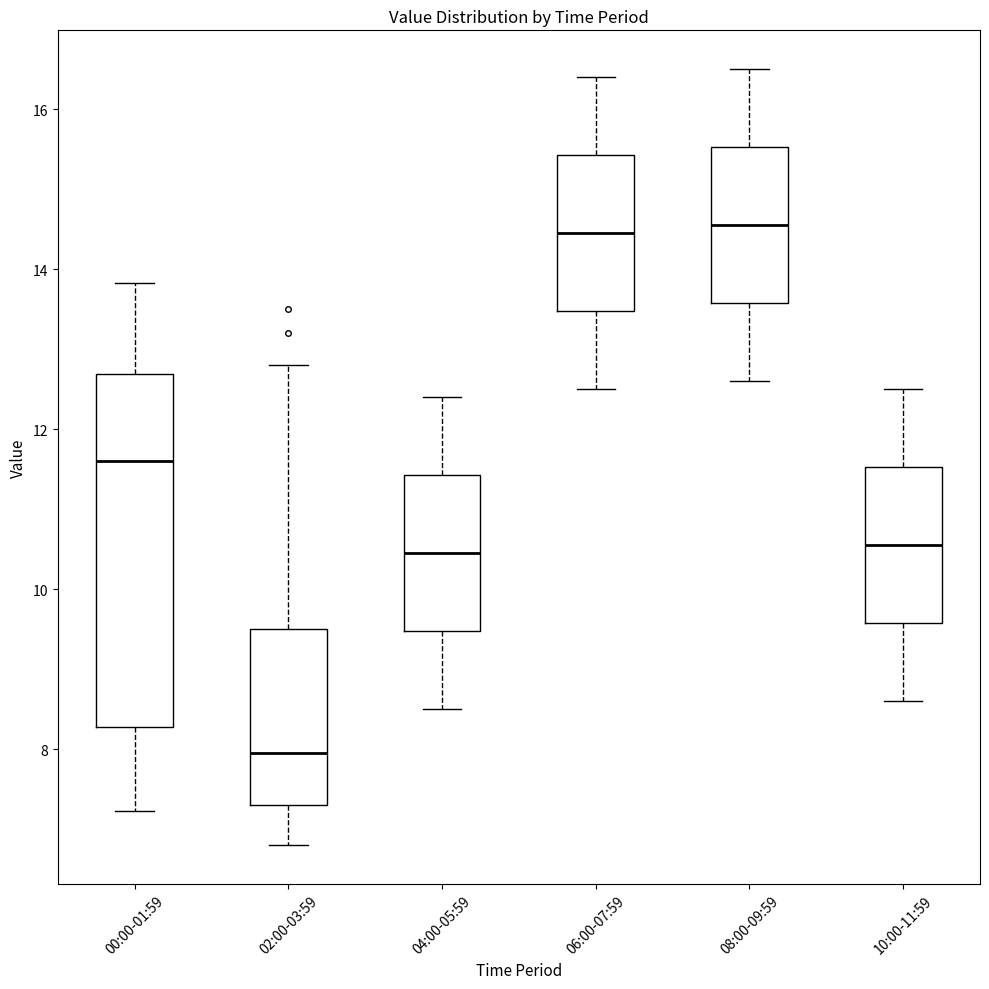

Which box is the tallest, from its lower edge to its upper edge?

00:00-01:59